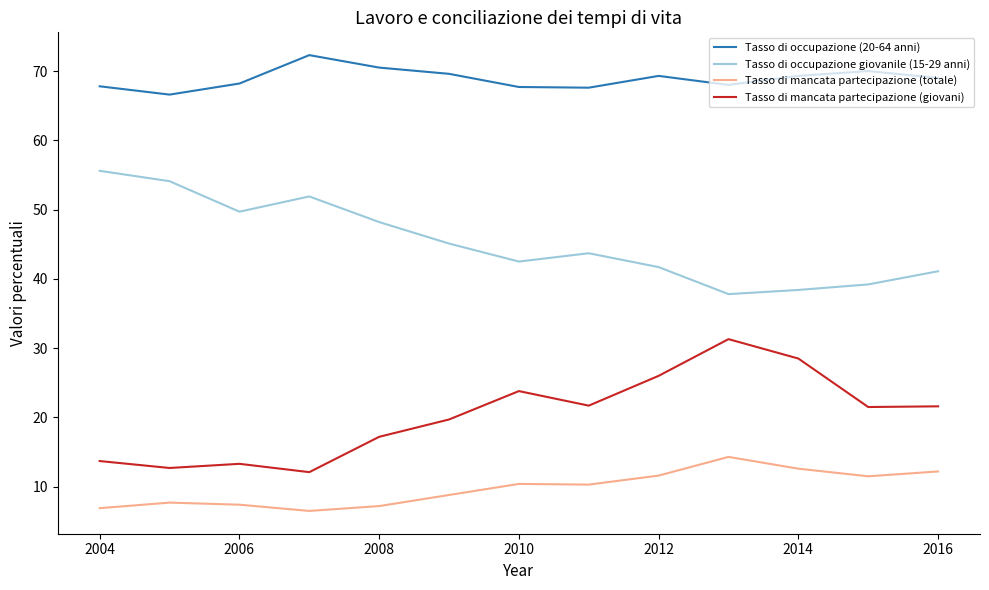

In Tasso di mancata partecipazione (giovani), how many points are higher than both neighbors (excluding endpoints)?

3